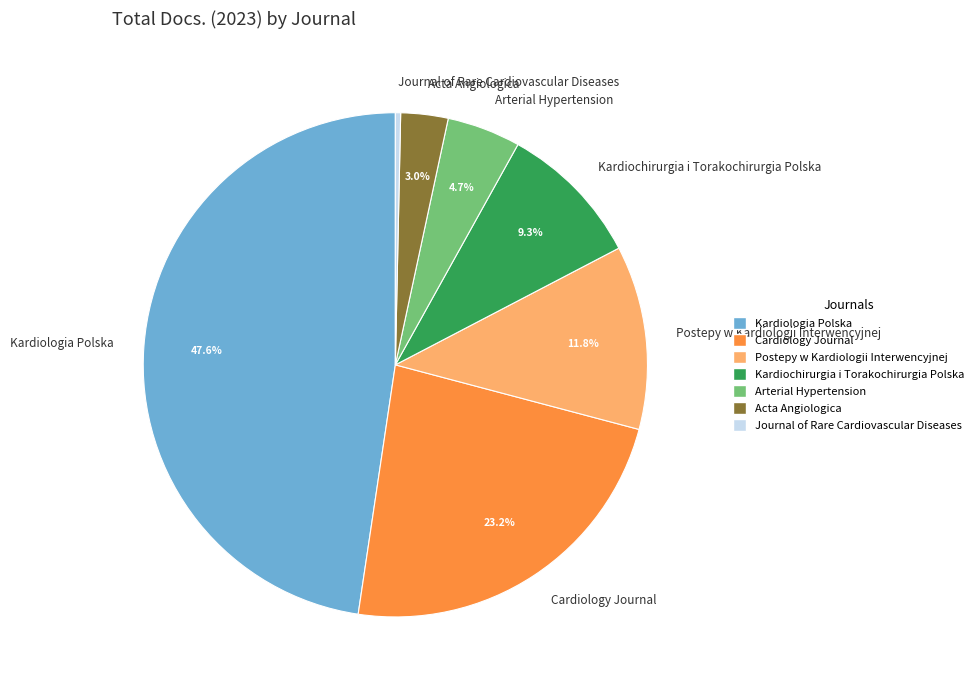

True or false: Arterial Hypertension accounts for 15% of the total.

False